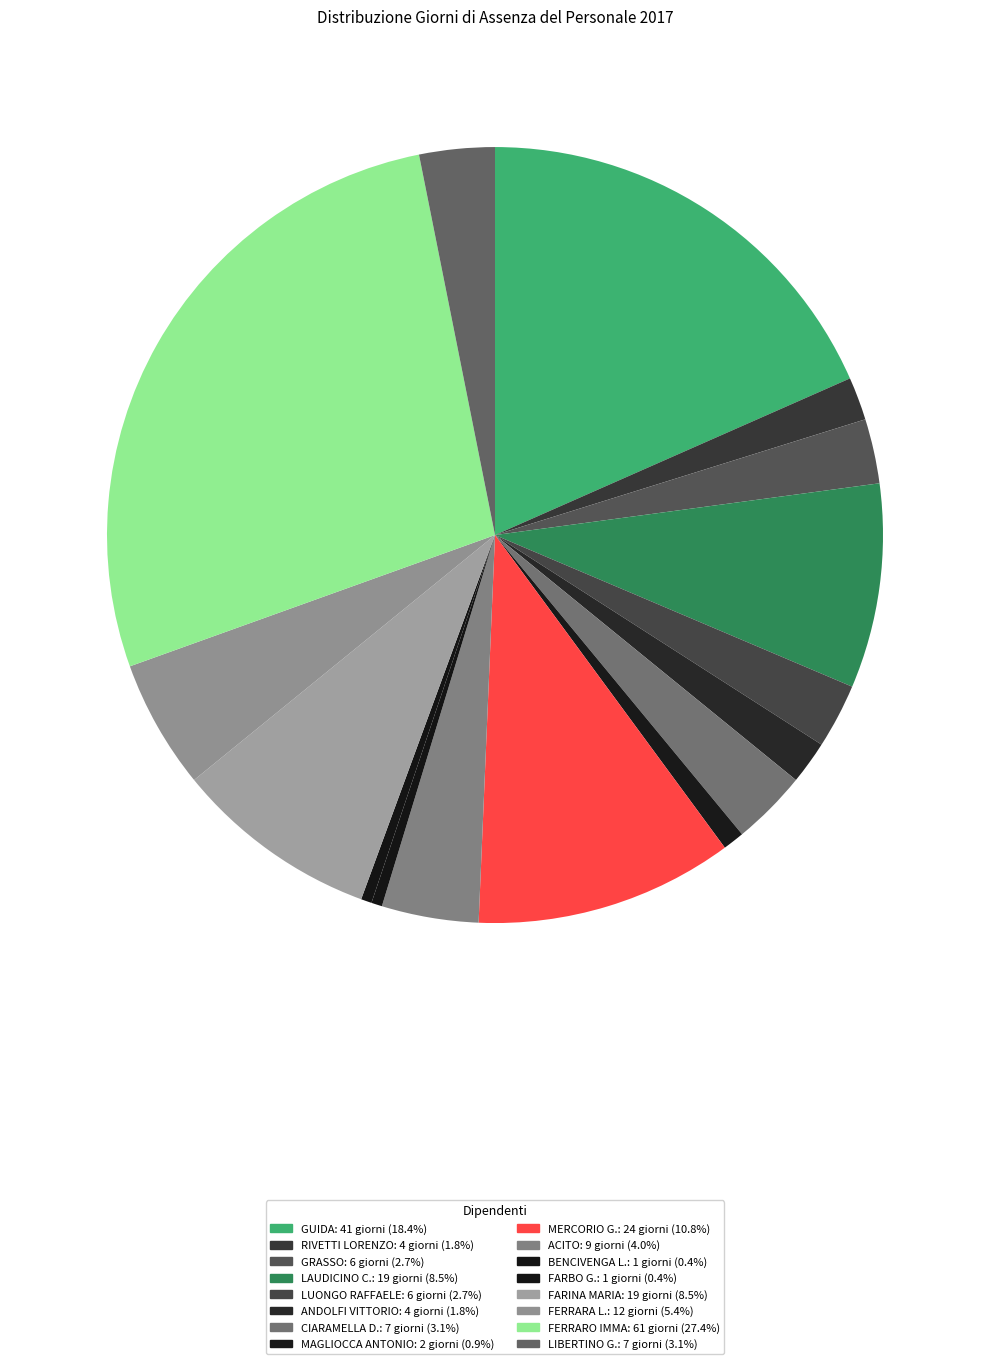

What is the largest slice in the pie chart?

FERRARO IMMA